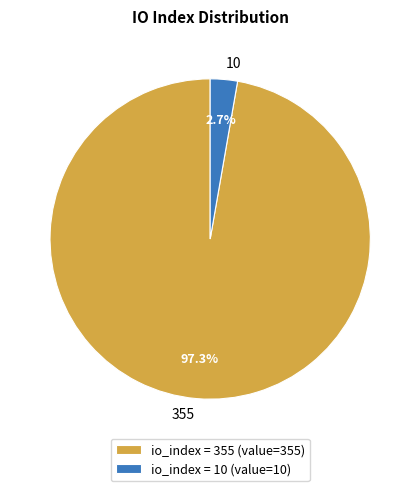

How many segments does this pie chart have?

2